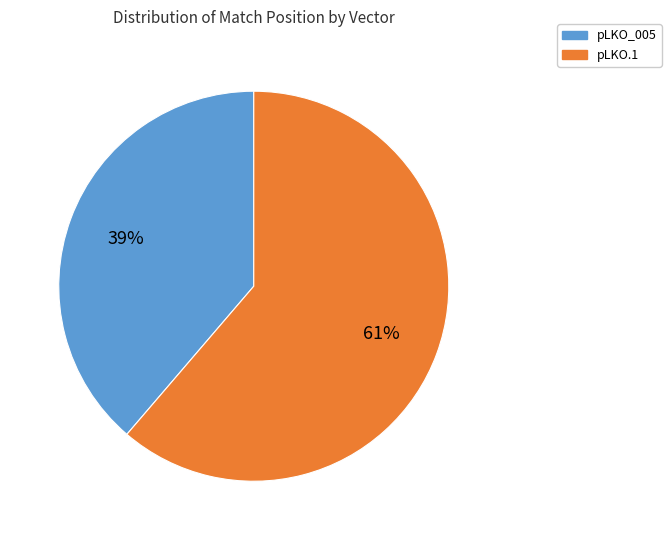

Is there a majority slice in this chart?

Yes